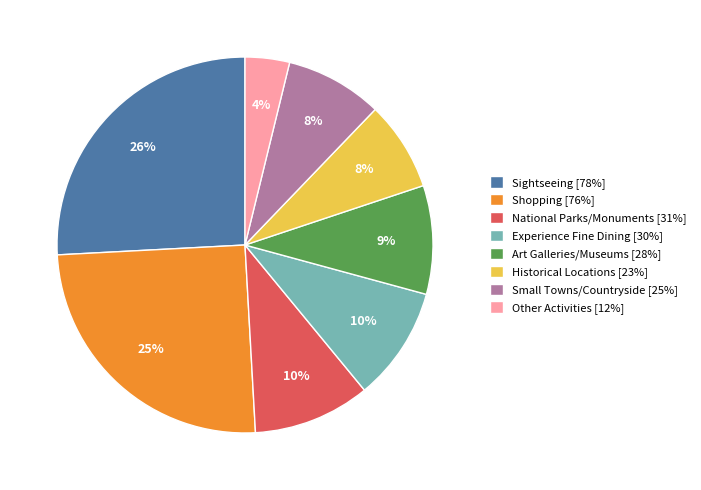

Does Historical Locations represent more than half of the total?

No